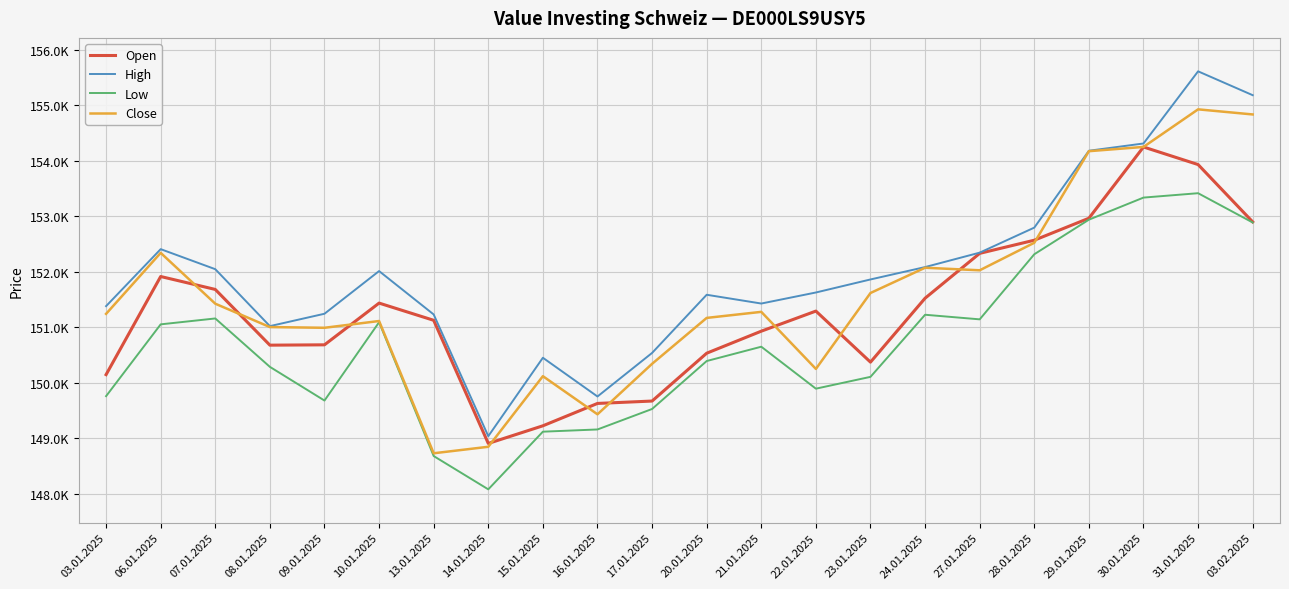

Which series has the widest spread of values?

High